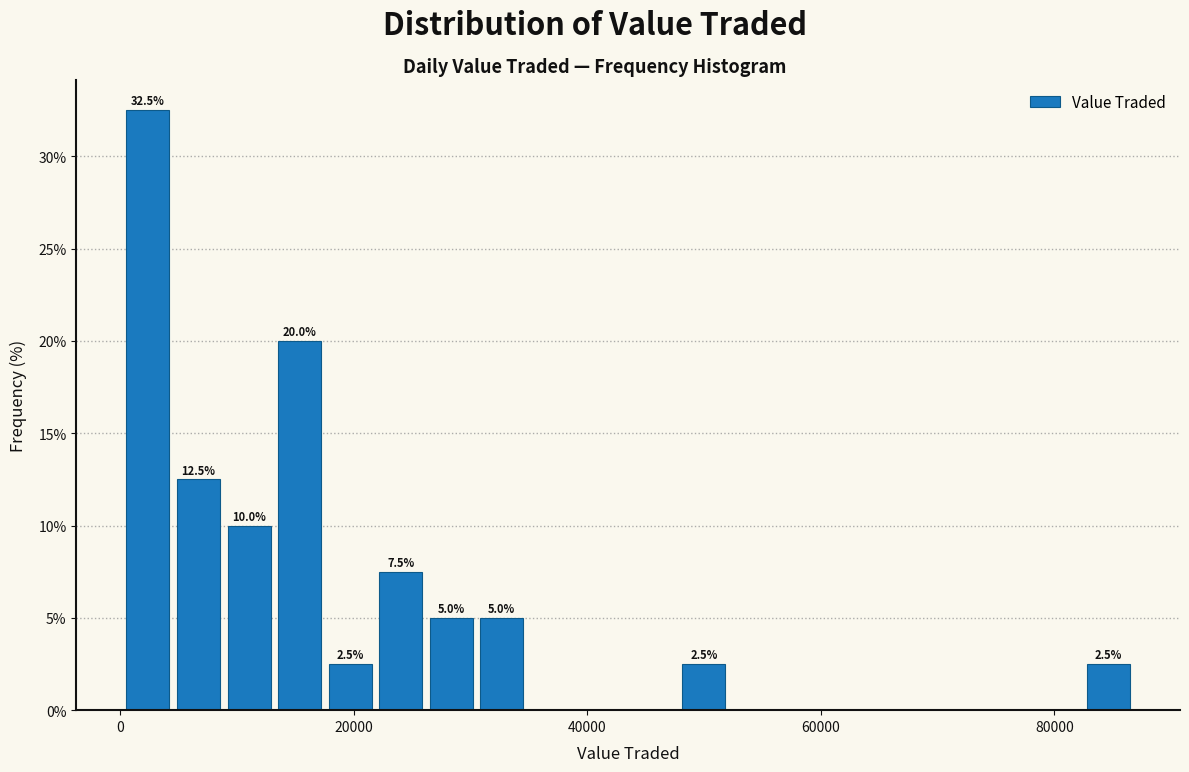

Around what value on the x-axis is the tallest bar? Give the approximate position of its centre, as read against the axis.

2000